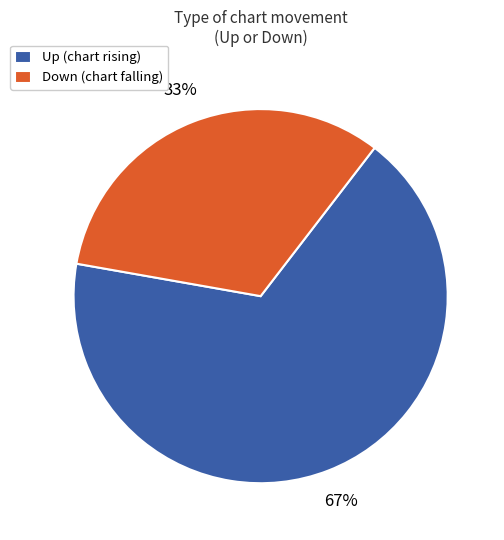

Is the sum of Down and Up greater than half?

Yes